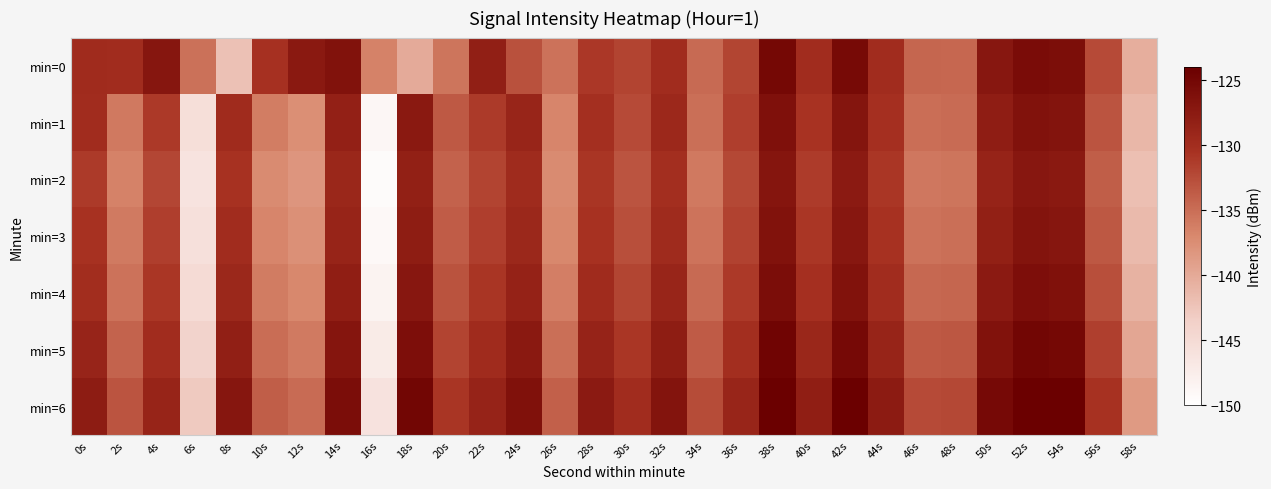

Reading left to right, what are all the values shown in this chart?

min=0: 0s=-129.7	2s=-129.8	4s=-127.0	6s=-135.3	8s=-142.2	10s=-130.4	12s=-127.4	14s=-126.4	16s=-136.6	18s=-140.1	20s=-135.5	22s=-128.1	24s=-132.9	26s=-135.3	28s=-131.0	30s=-131.8	32s=-129.9	34s=-134.7	36s=-132.0	38s=-125.1	40s=-129.9	42s=-125.4	44s=-129.9	46s=-134.4	48s=-134.5	50s=-127.1	52s=-125.7	54s=-125.9	56s=-132.3	58s=-140.4
min=1: 0s=-129.9	2s=-135.9	4s=-131.1	6s=-145.6	8s=-129.7	10s=-136.1	12s=-137.5	14s=-128.4	16s=-148.8	18s=-127.4	20s=-133.5	22s=-131.2	24s=-128.9	26s=-136.7	28s=-130.1	30s=-132.4	32s=-129.3	34s=-135.1	36s=-131.5	38s=-126.2	40s=-130.6	42s=-126.8	44s=-130.2	46s=-135.0	48s=-134.8	50s=-127.9	52s=-126.4	54s=-126.7	56s=-133.1	58s=-141.2
min=2: 0s=-131.2	2s=-136.5	4s=-132.1	6s=-146.2	8s=-130.4	10s=-137.3	12s=-138.2	14s=-129.1	16s=-149.4	18s=-128.2	20s=-134.1	22s=-131.9	24s=-129.6	26s=-137.3	28s=-130.8	30s=-133.1	32s=-130.0	34s=-135.8	36s=-132.2	38s=-126.9	40s=-131.3	42s=-127.5	44s=-130.9	46s=-135.7	48s=-135.5	50s=-128.6	52s=-127.1	54s=-127.4	56s=-133.8	58s=-141.9
min=3: 0s=-130.5	2s=-135.9	4s=-131.5	6s=-145.8	8s=-129.8	10s=-136.7	12s=-137.7	14s=-128.7	16s=-149.0	18s=-127.8	20s=-133.7	22s=-131.5	24s=-129.2	26s=-136.9	28s=-130.4	30s=-132.7	32s=-129.6	34s=-135.4	36s=-131.8	38s=-126.5	40s=-130.9	42s=-127.1	44s=-130.5	46s=-135.3	48s=-135.1	50s=-128.2	52s=-126.7	54s=-127.0	56s=-133.4	58s=-141.5
min=4: 0s=-129.9	2s=-135.3	4s=-130.9	6s=-145.1	8s=-129.2	10s=-136.0	12s=-137.0	14s=-128.0	16s=-148.3	18s=-127.1	20s=-133.0	22s=-130.8	24s=-128.5	26s=-136.2	28s=-129.7	30s=-132.0	32s=-128.9	34s=-134.7	36s=-131.1	38s=-125.8	40s=-130.2	42s=-126.4	44s=-129.8	46s=-134.6	48s=-134.4	50s=-127.5	52s=-126.0	54s=-126.3	56s=-132.7	58s=-140.8
min=5: 0s=-128.8	2s=-134.2	4s=-129.8	6s=-144.0	8s=-128.1	10s=-134.9	12s=-135.9	14s=-126.9	16s=-147.2	18s=-126.0	20s=-131.9	22s=-129.7	24s=-127.4	26s=-135.1	28s=-128.6	30s=-130.9	32s=-127.8	34s=-133.6	36s=-130.0	38s=-124.7	40s=-129.1	42s=-125.3	44s=-128.7	46s=-133.5	48s=-133.3	50s=-126.4	52s=-124.9	54s=-125.2	56s=-131.6	58s=-139.7
min=6: 0s=-127.7	2s=-133.1	4s=-128.7	6s=-142.9	8s=-127.0	10s=-133.8	12s=-134.8	14s=-125.8	16s=-146.1	18s=-124.9	20s=-130.8	22s=-128.6	24s=-126.3	26s=-134.0	28s=-127.5	30s=-129.8	32s=-126.7	34s=-132.5	36s=-128.9	38s=-123.6	40s=-128.0	42s=-124.2	44s=-127.6	46s=-132.4	48s=-132.2	50s=-125.3	52s=-123.8	54s=-124.1	56s=-130.5	58s=-138.6